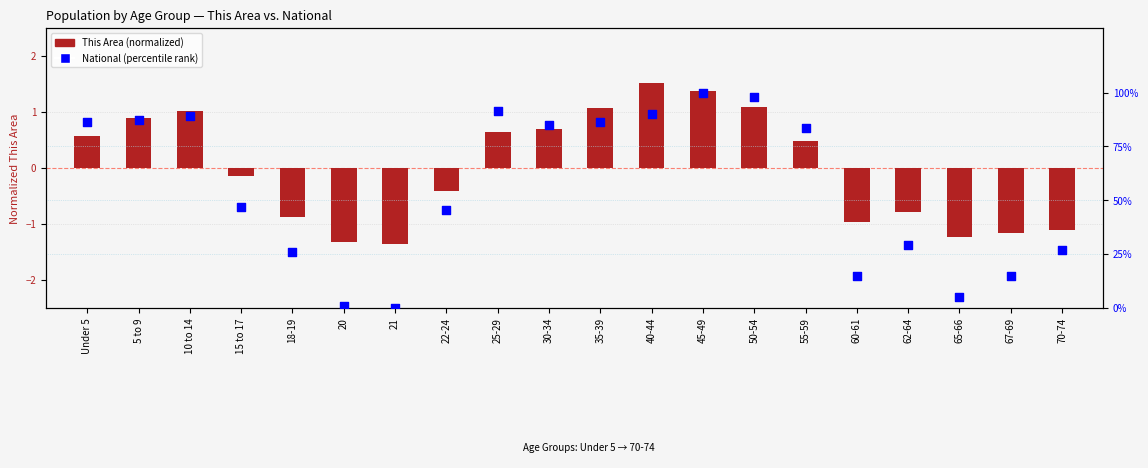

Is the value of National (percentile) at 67-69 greater than the value of This Area (normalized) at 10 to 14?

Yes